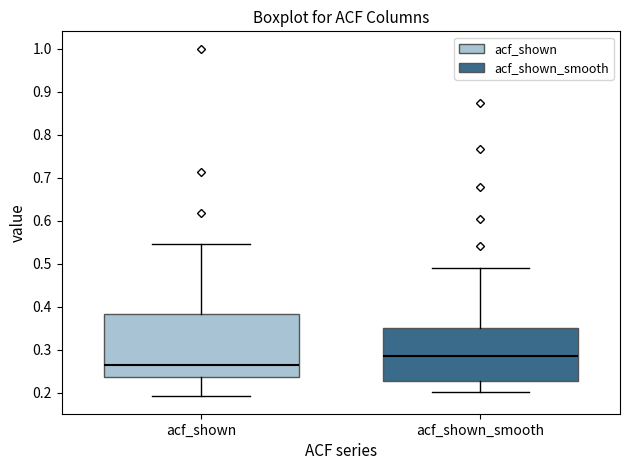

Reading left to right, transcribe this box plot: for each box, give where its median line is, the range the box spans, and where its two whiskers end, as read against the y-axis. The values are not printed on the chart, so give them approximately, as read against the axis.

acf_shown: median 0.27, box 0.24 to 0.38, whiskers 0.19 to 0.55
acf_shown_smooth: median 0.29, box 0.23 to 0.35, whiskers 0.20 to 0.49